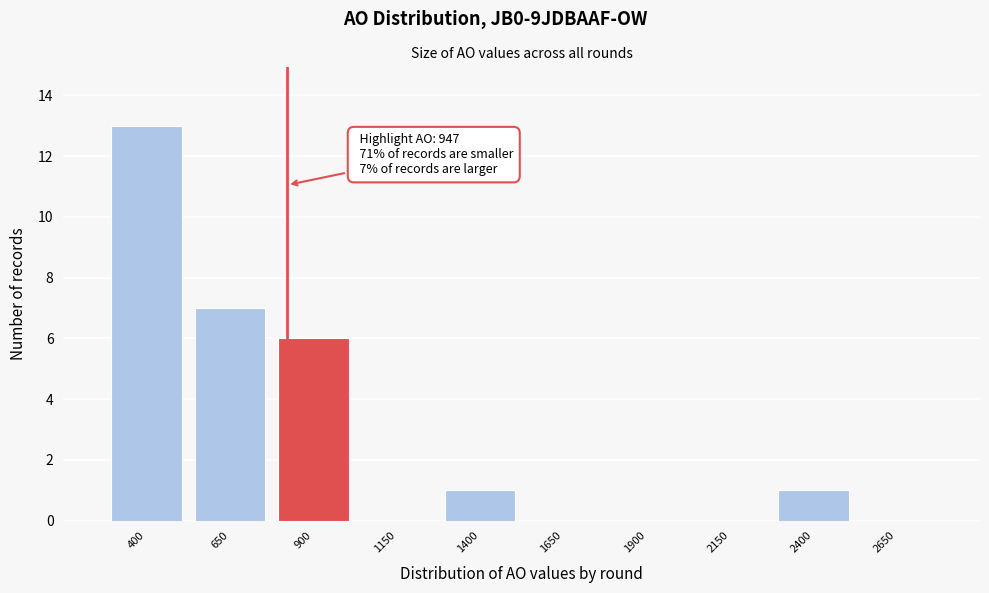

Reading left to right, extract all data points from this chart.

400=13	650=7	900=6	1150=0	1400=1	1650=0	1900=0	2150=0	2400=1	2650=0